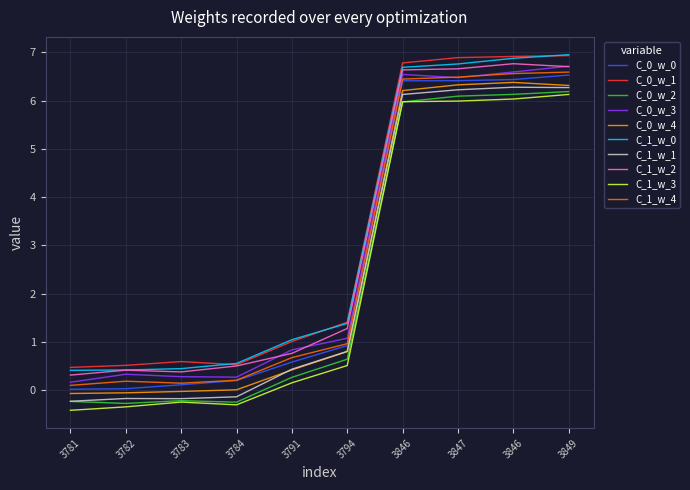

Does the chart display data point markers on the line(s)?

No